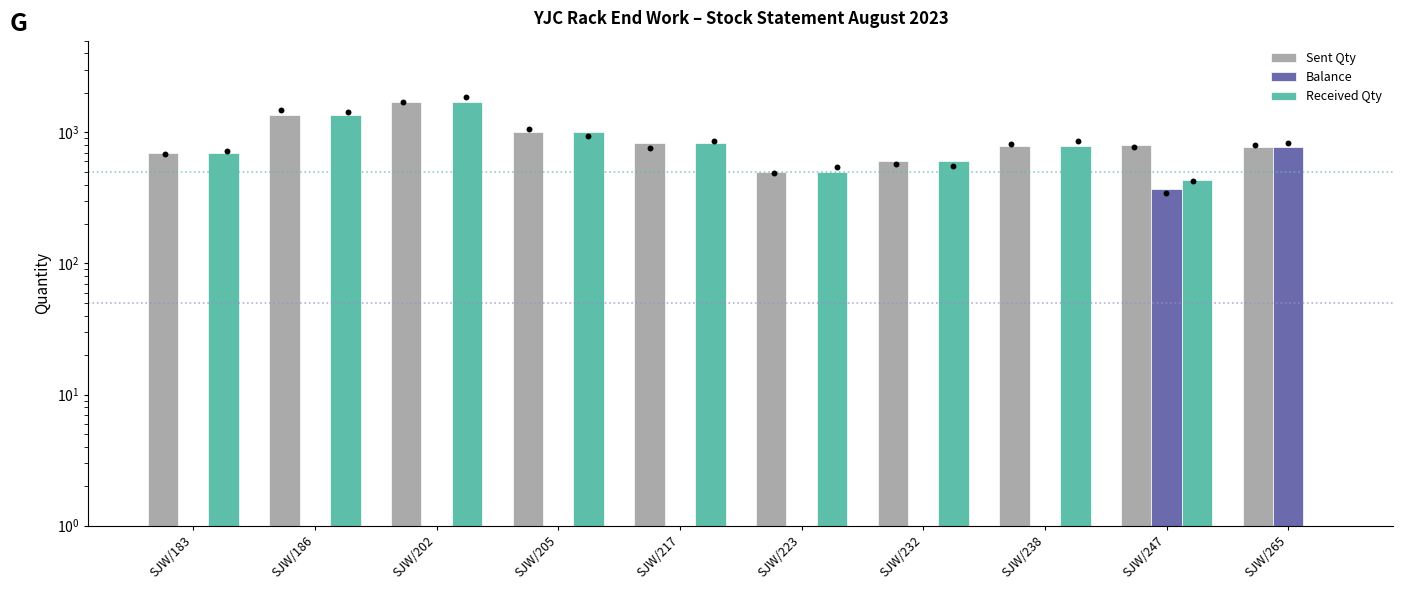

What is the total value across all series at SJW/186?

2708